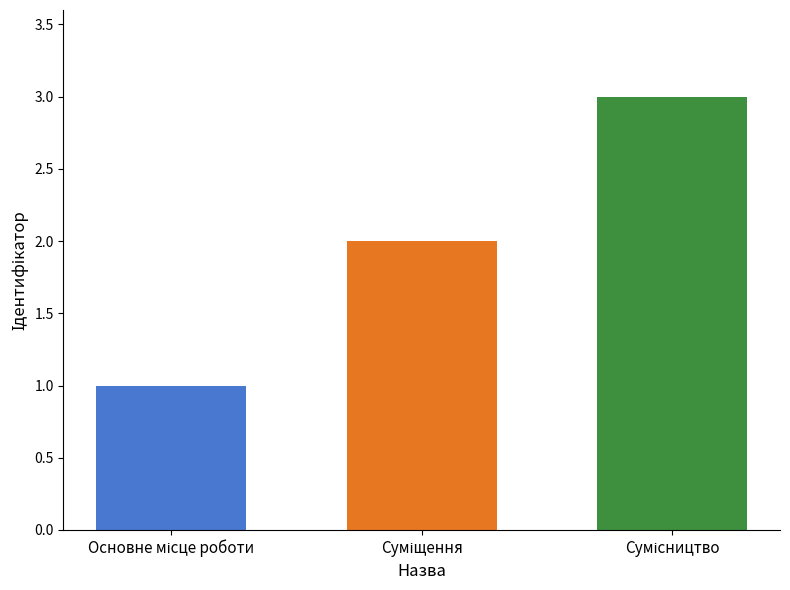

What is the maximum value shown in the chart?

3